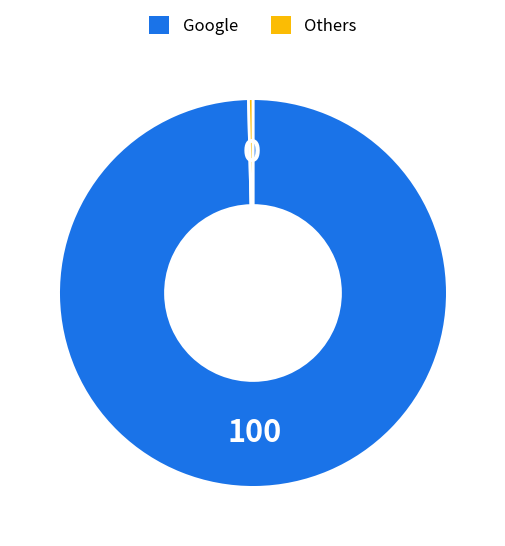

Which category has the biggest portion of the pie?

Google